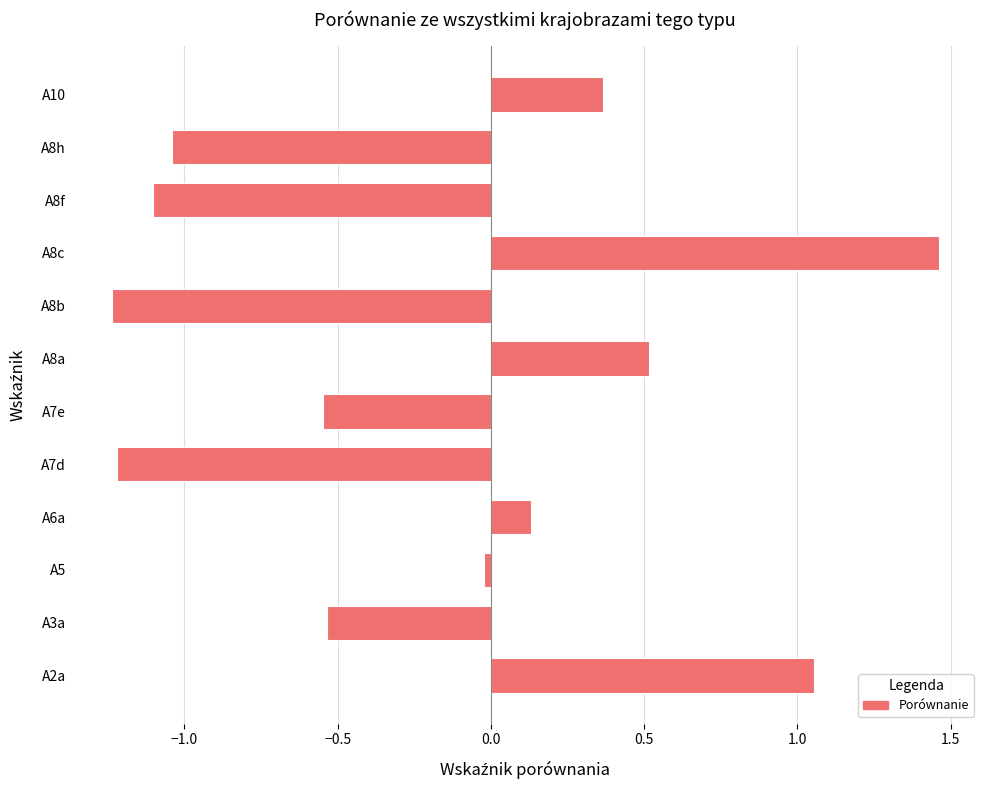

Where is the data nearest to the value 0?

A5